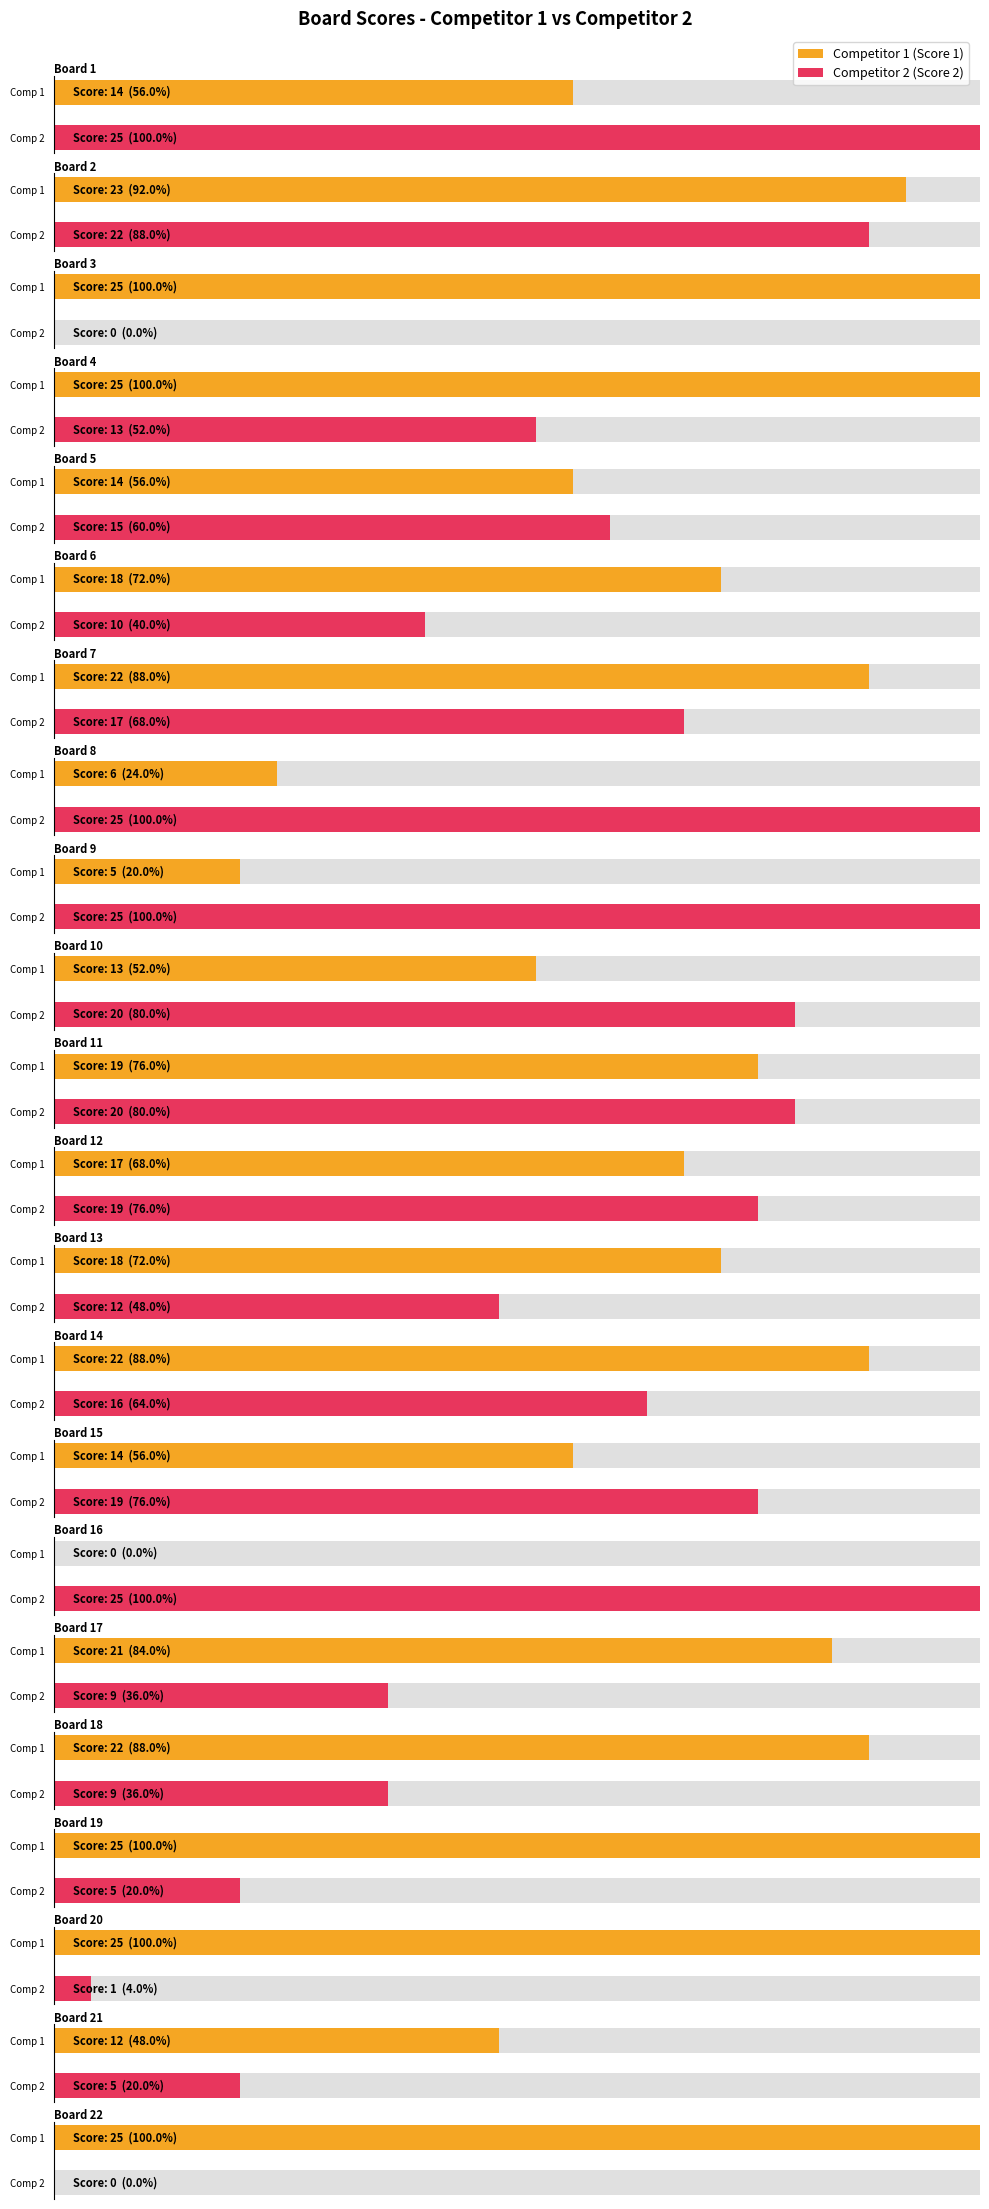

How many series are shown in this chart?

2